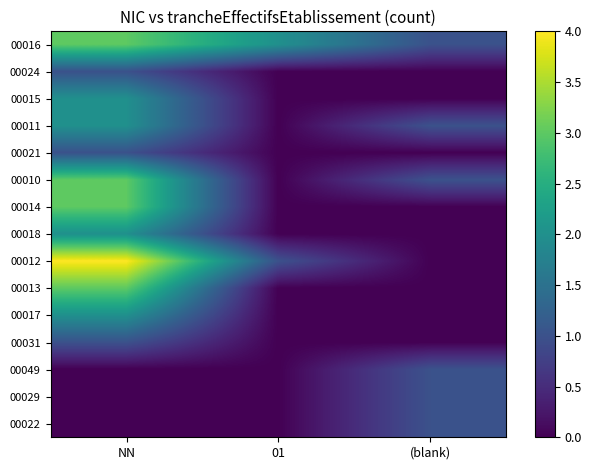

Between NN and 01, which is larger?

NN